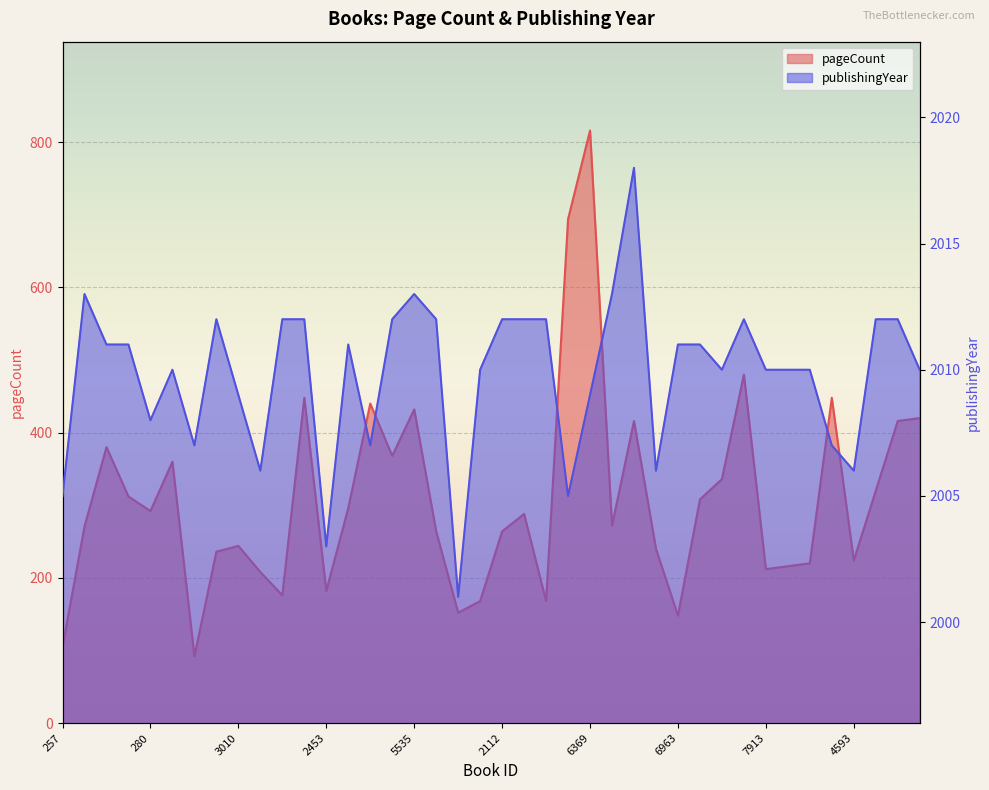

What position from the right is 7914?

7